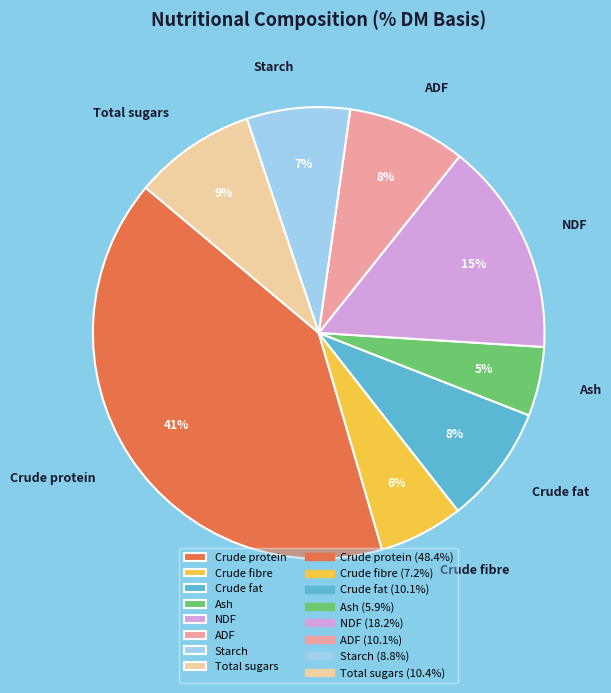

Is it true that Crude fibre is 6% of the pie?

True